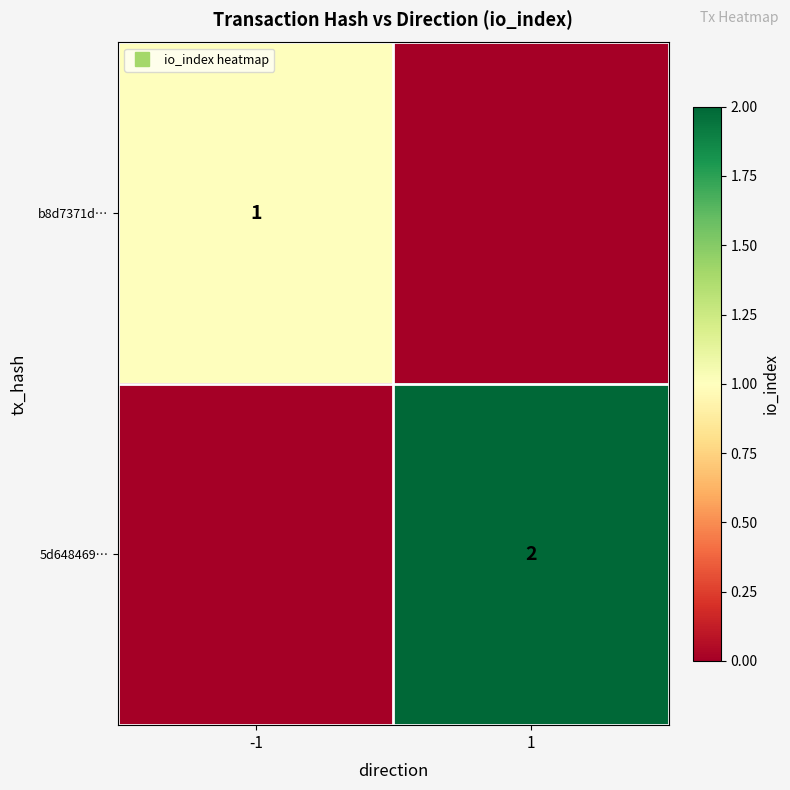

Between -1 and 1, which is larger?

-1